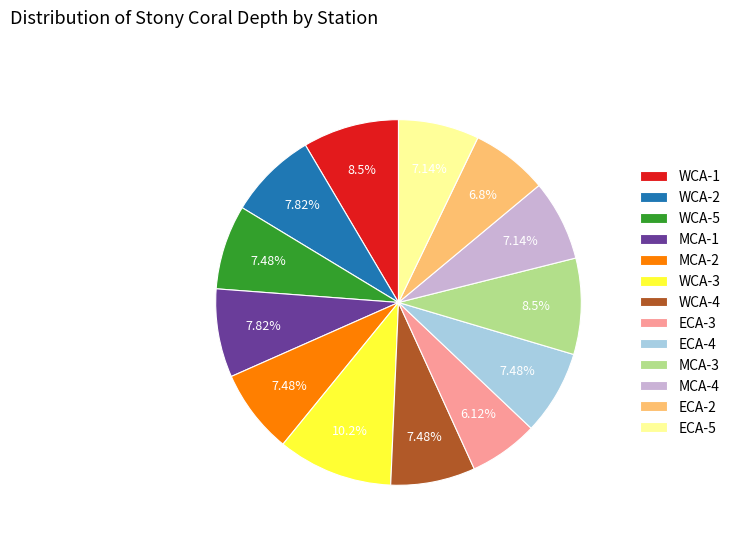

Combined, what portion of the pie is ECA-3 and MCA-2?

13.6%